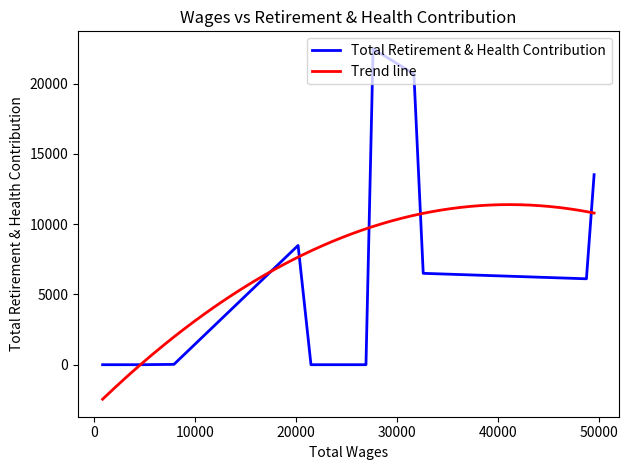

What is the average value of the Total Wages series?

24737